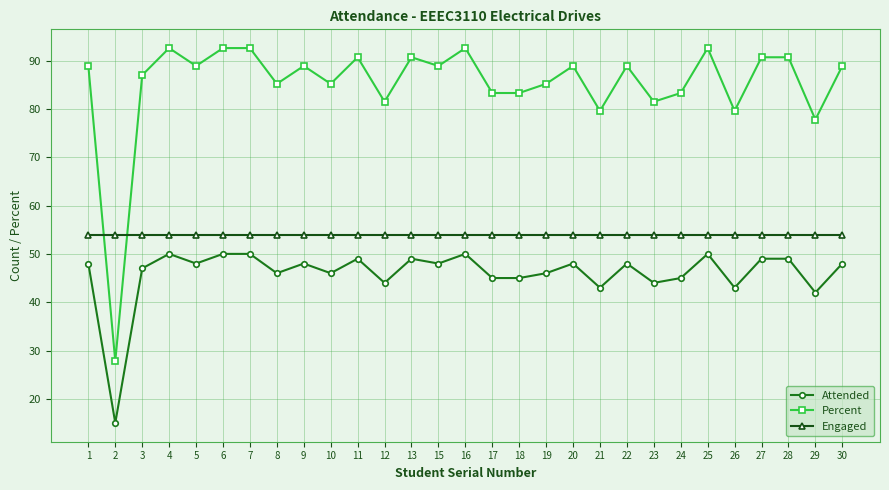

What is the total value across all series at 12?

179.5